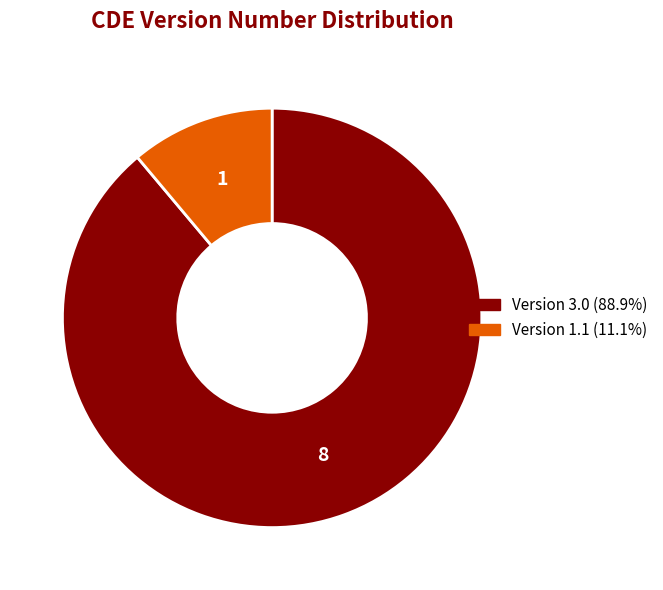

Is there any slice that represents more than half of the pie?

Yes